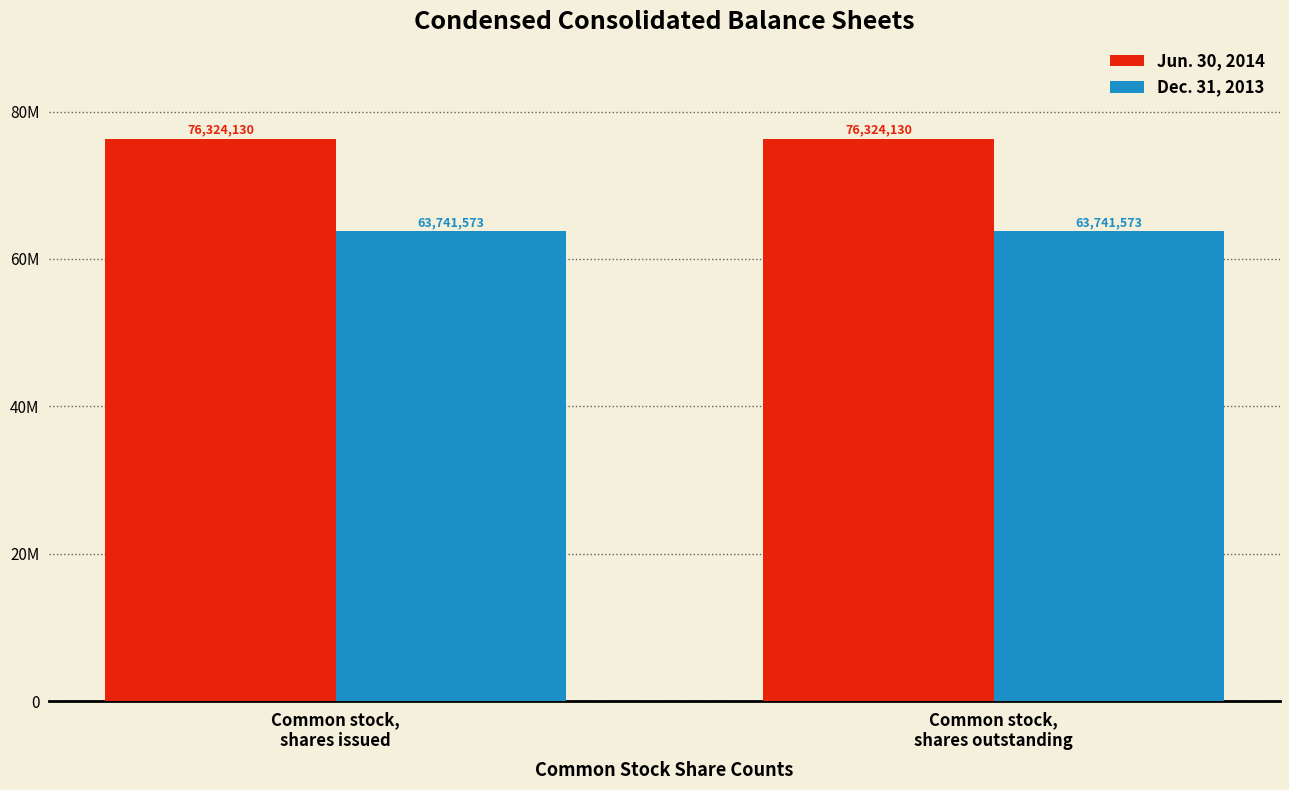

What are all the series names shown in the legend?

Jun. 30, 2014, Dec. 31, 2013